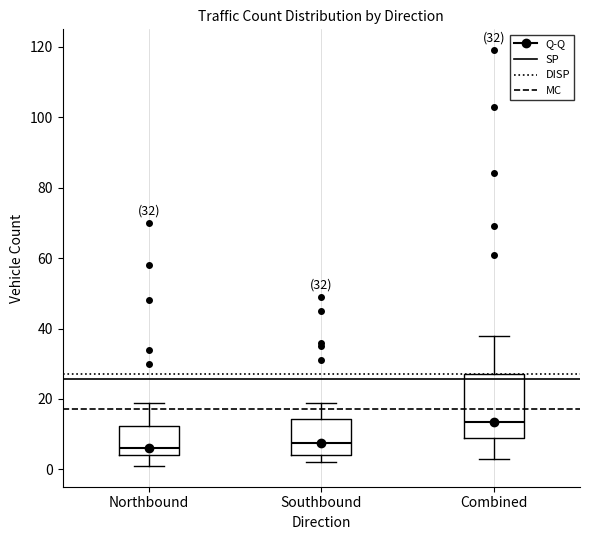

Reading left to right, transcribe this box plot: for each box, give where its median line is, the range the box spans, and where its two whiskers end, as read against the y-axis. The values are not printed on the chart, so give them approximately, as read against the axis.

Northbound: median 6, box 4 to 12, whiskers 2 to 20
Southbound: median 8, box 4 to 14, whiskers 2 to 20
Combined: median 14, box 10 to 28, whiskers 4 to 38